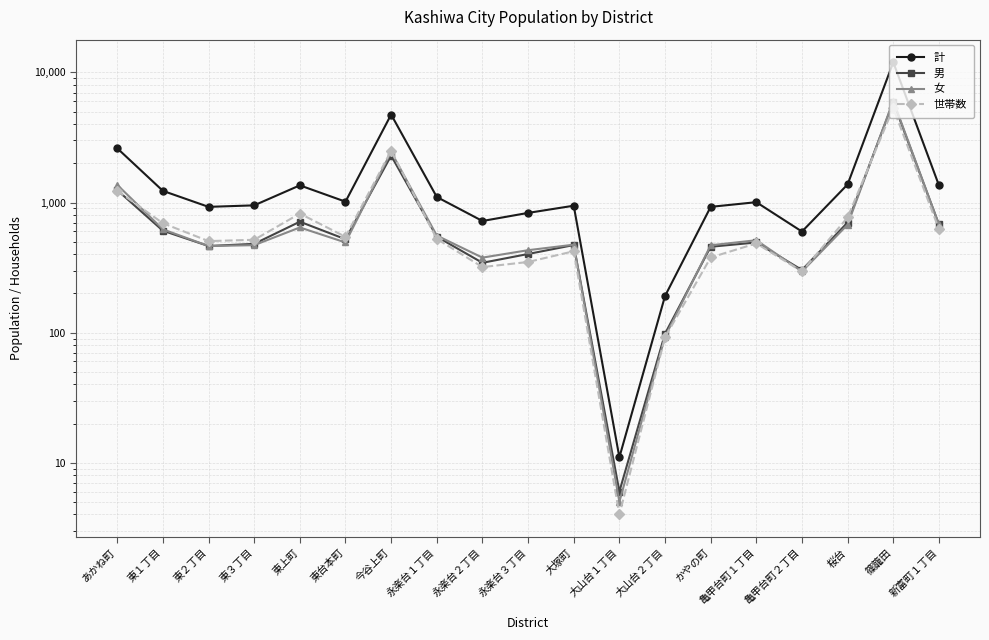

True or false: 男 and 女 intersect in this chart.

True